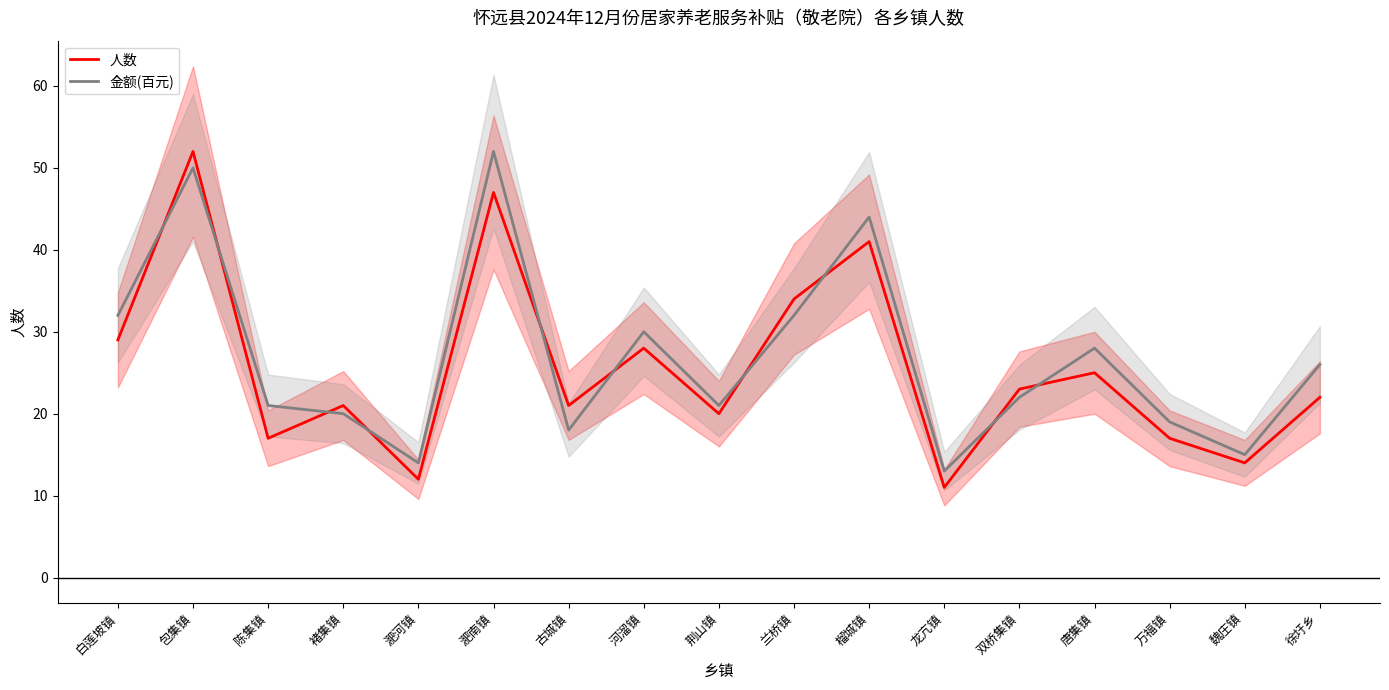

Which series has the widest spread of values?

人数